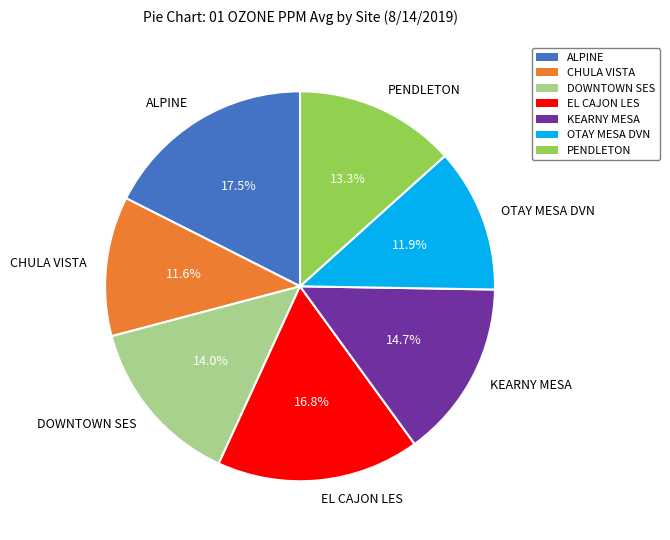

True or false: ALPINE accounts for 24% of the total.

False